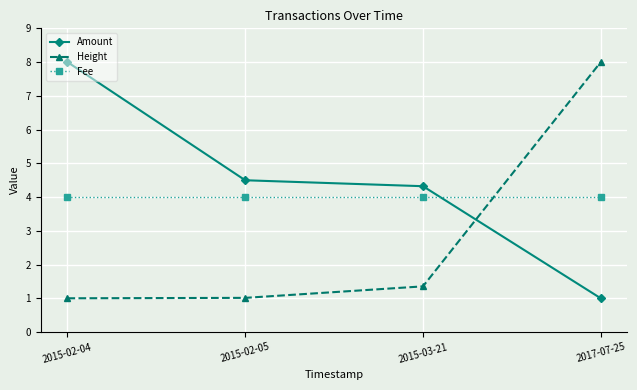

What is the sum of all Amount values?

17.8